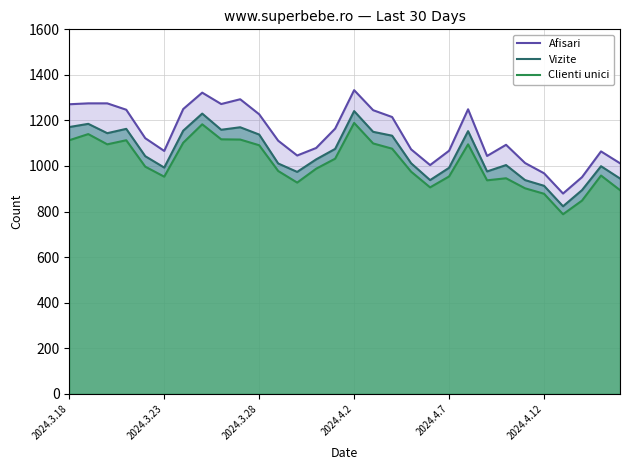

What is the smallest value displayed?

788